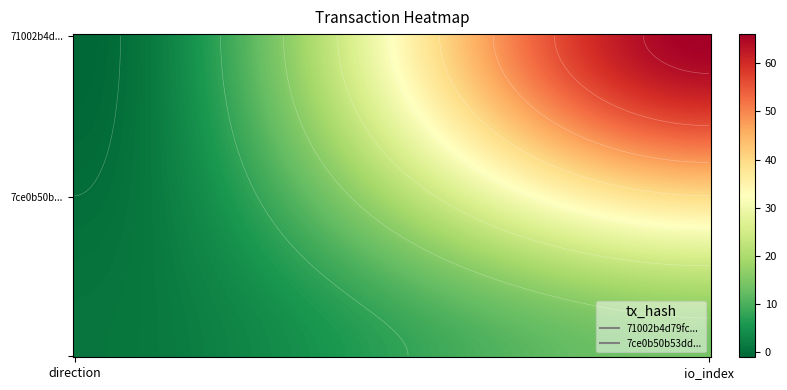

What is the difference between the maximum and minimum values in the 71002b4d79fc7abb61de28bca909c1fe9c48de6 series?

67